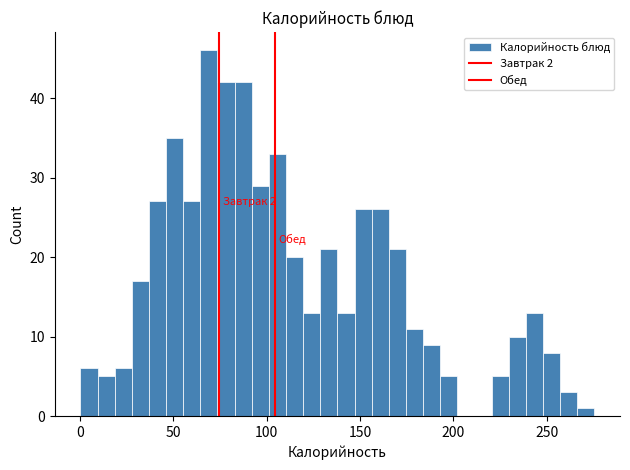

Read against the x-axis, roughly where is the centre of the tallest bar?

70